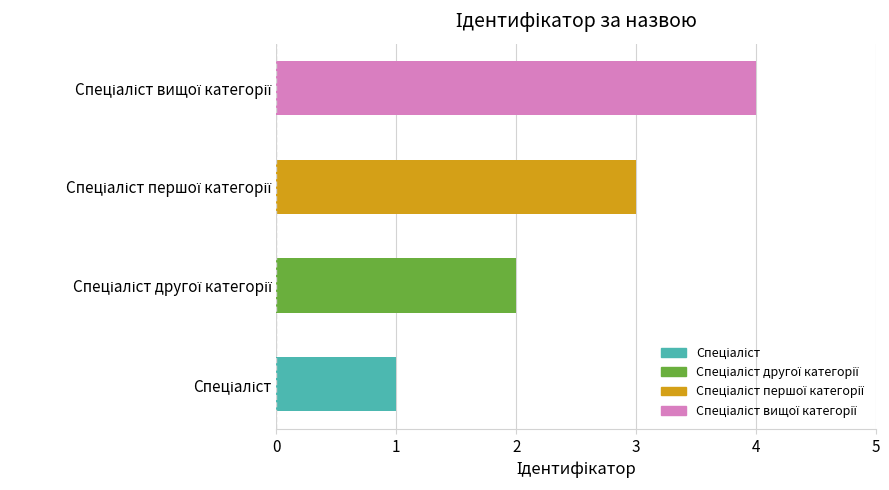

What is the smallest value displayed?

1